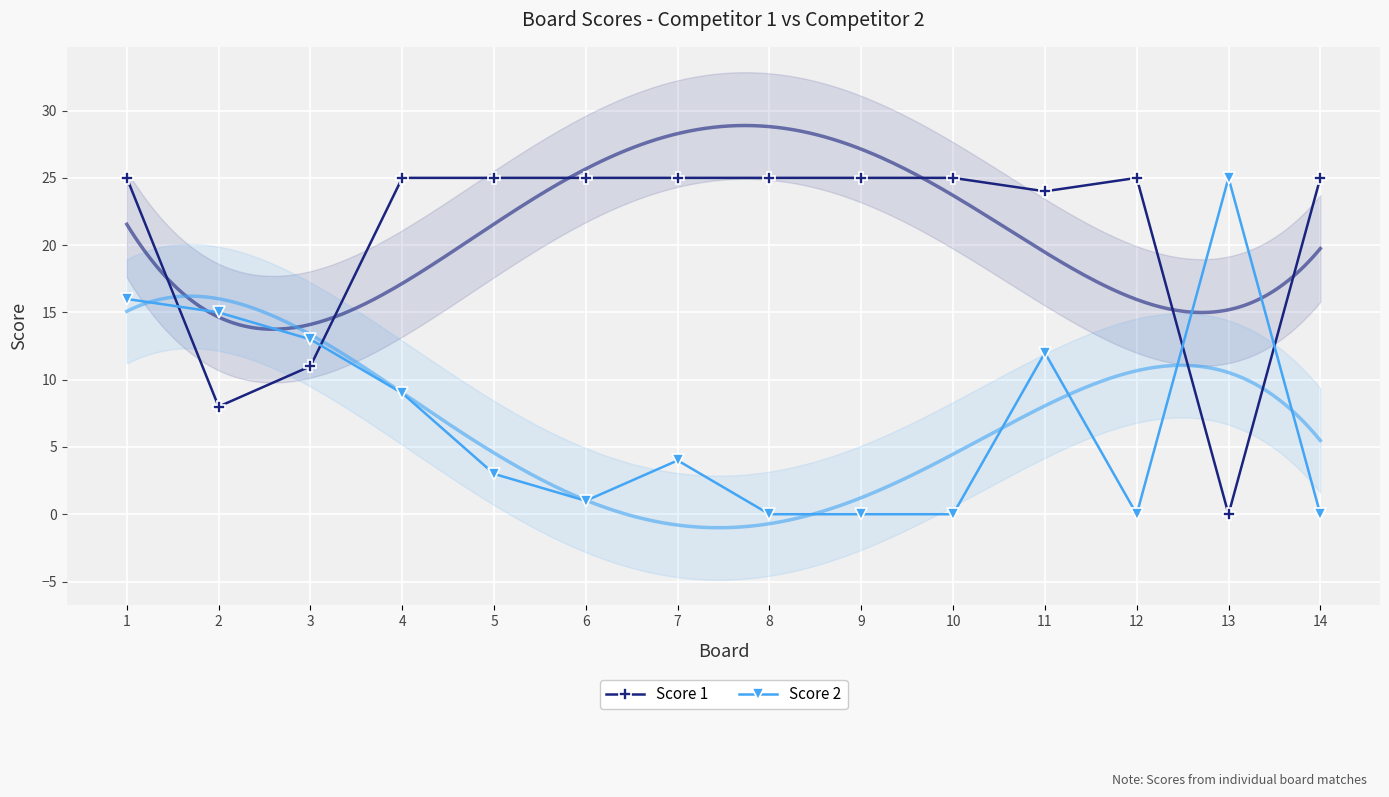

True or false: Score 2 has a value of 4 at 11.

False